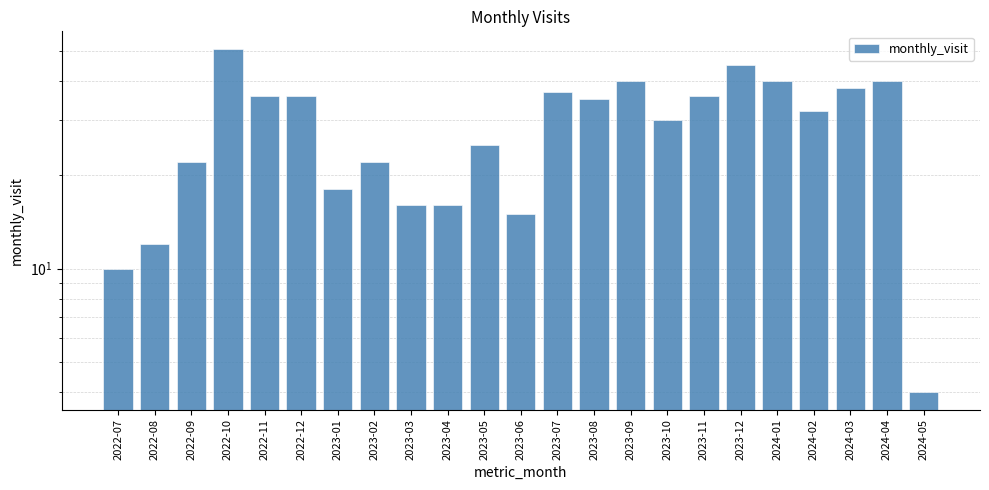

What is the average value?

29